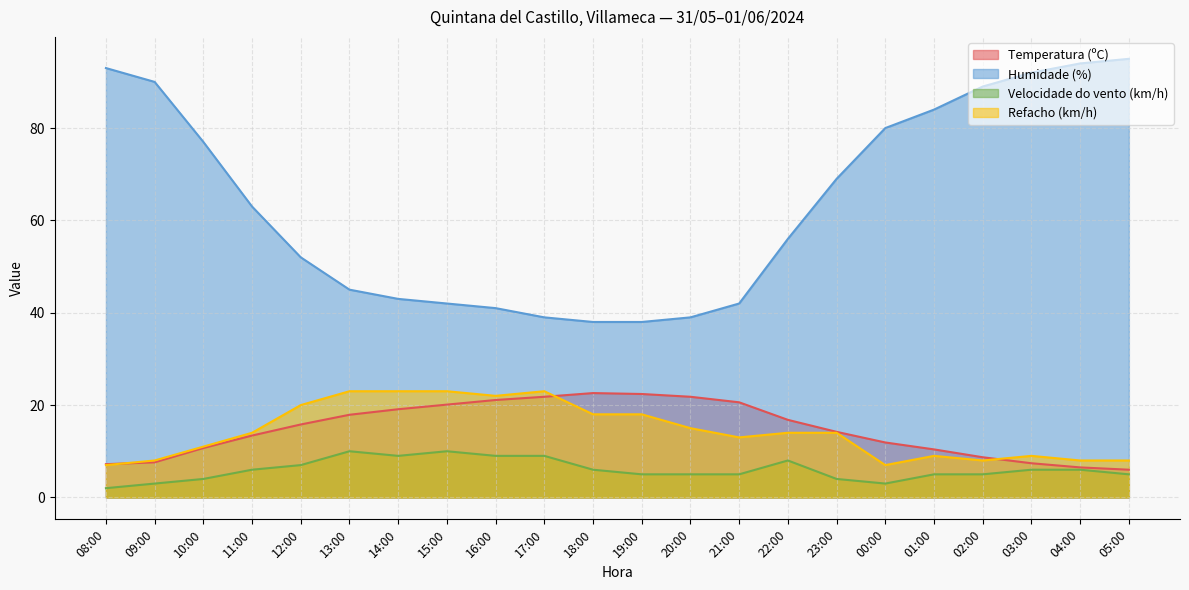

How many lines are shown in the chart?

4